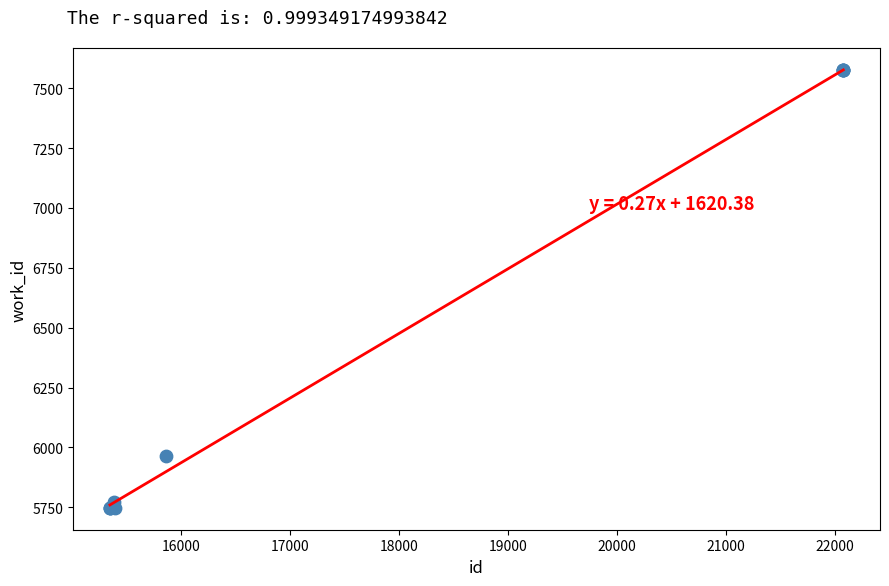

What Y value in the scatter plot is closest to 6661?

5963